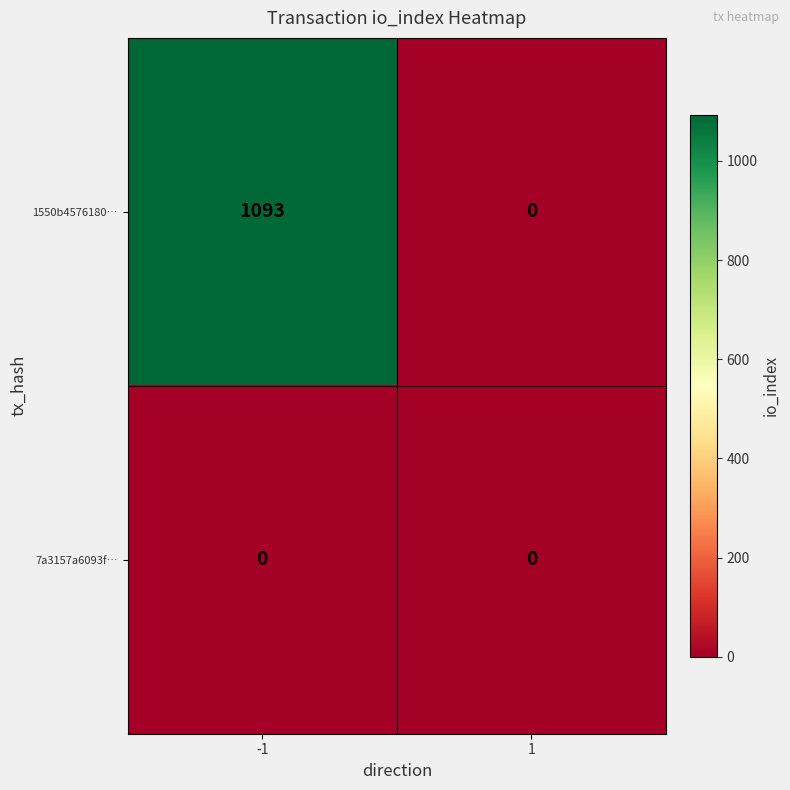

Reading left to right, list all the values displayed in this chart.

1550b4576180…: -1=1093	1=0
7a3157a6093f…: -1=0	1=0